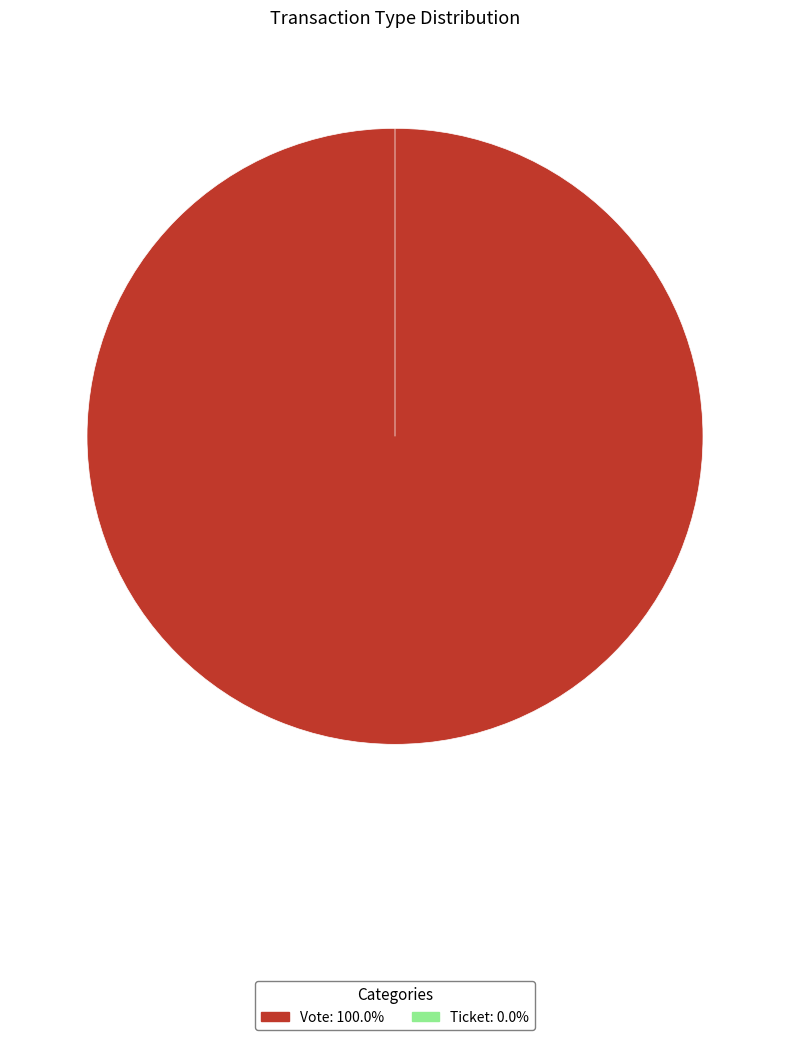

What is the total percentage of Ticket and Vote?

100.0%